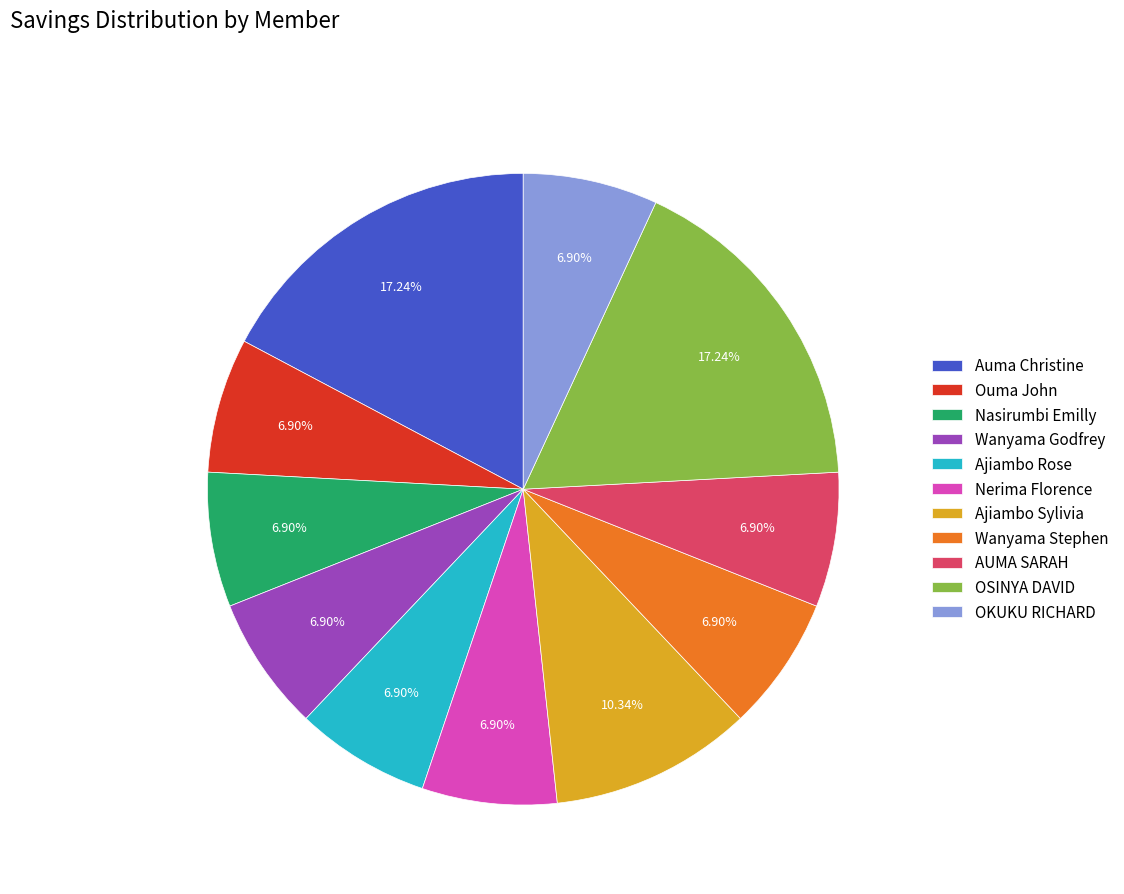

Does AUMA SARAH represent more than half of the total?

No